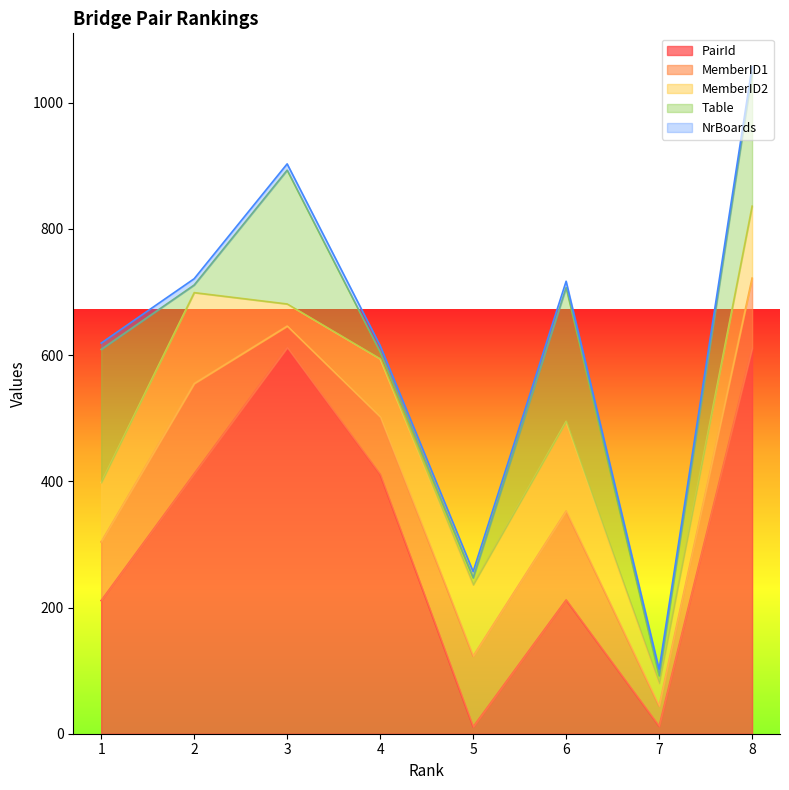

The value of MemberID1 at 2 is 76. True or false?

False